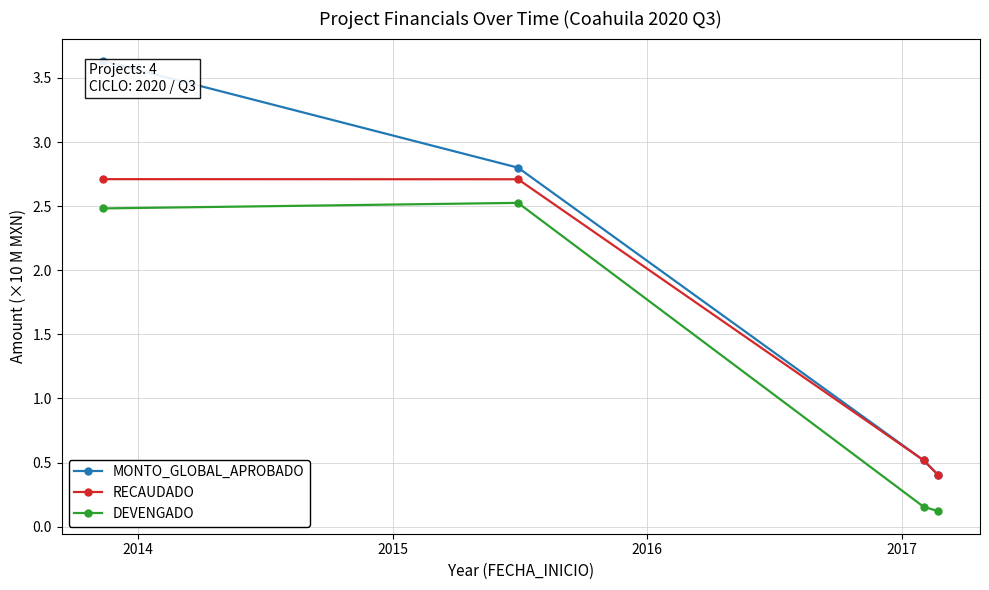

True or false: DEVENGADO and MONTO_GLOBAL_APROBADO cross at least once.

False